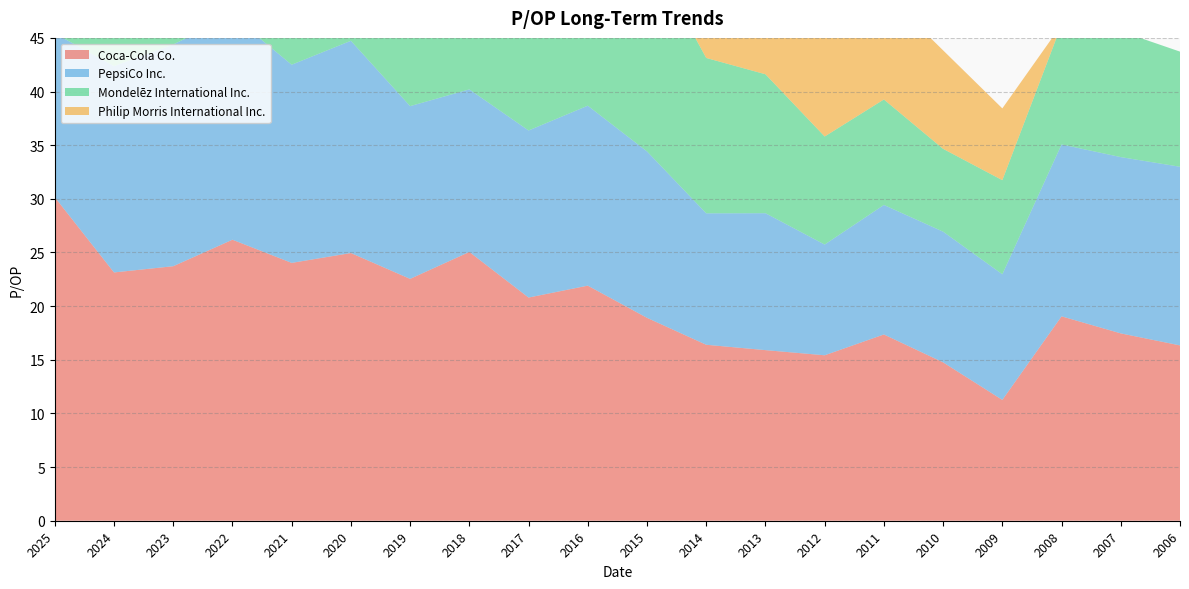

Reading left to right, what are all the values shown in this chart?

Coca-Cola Co.: 2025=30.1	2024=23.1	2023=23.7	2022=26.2	2021=24.0	2020=24.9	2019=22.5	2018=25.1	2017=20.8	2016=21.9	2015=18.9	2014=16.4	2013=15.9	2012=15.4	2011=17.4	2010=14.8	2009=11.3	2008=19.1	2007=17.5	2006=16.3
PepsiCo Inc.: 2025=15.3	2024=19.2	2023=20.7	2022=20.9	2021=18.5	2020=19.8	2019=16.1	2018=15.2	2017=15.6	2016=16.8	2015=15.5	2014=12.2	2013=12.8	2012=10.3	2011=12.1	2010=12.2	2009=11.7	2008=16.0	2007=16.4	2006=16.6
Mondelēz International Inc.: 2025=11.7	2024=18.8	2023=25.4	2022=20.0	2021=20.6	2020=21.9	2019=20.4	2018=17.9	2017=27.0	2016=7.0	2015=18.8	2014=14.5	2013=12.9	2012=10.1	2011=9.8	2010=7.7	2009=8.8	2008=11.2	2007=11.7	2006=10.7
Philip Morris International Inc.: 2025=16.9	2024=12.0	2023=13.0	2022=12.9	2021=11.4	2020=12.9	2019=10.5	2018=13.9	2017=14.7	2016=13.3	2015=11.0	2014=9.3	2013=11.1	2012=10.7	2011=10.0	2010=9.2	2009=6.7	2008=0.0	2007=0.0	2006=0.0